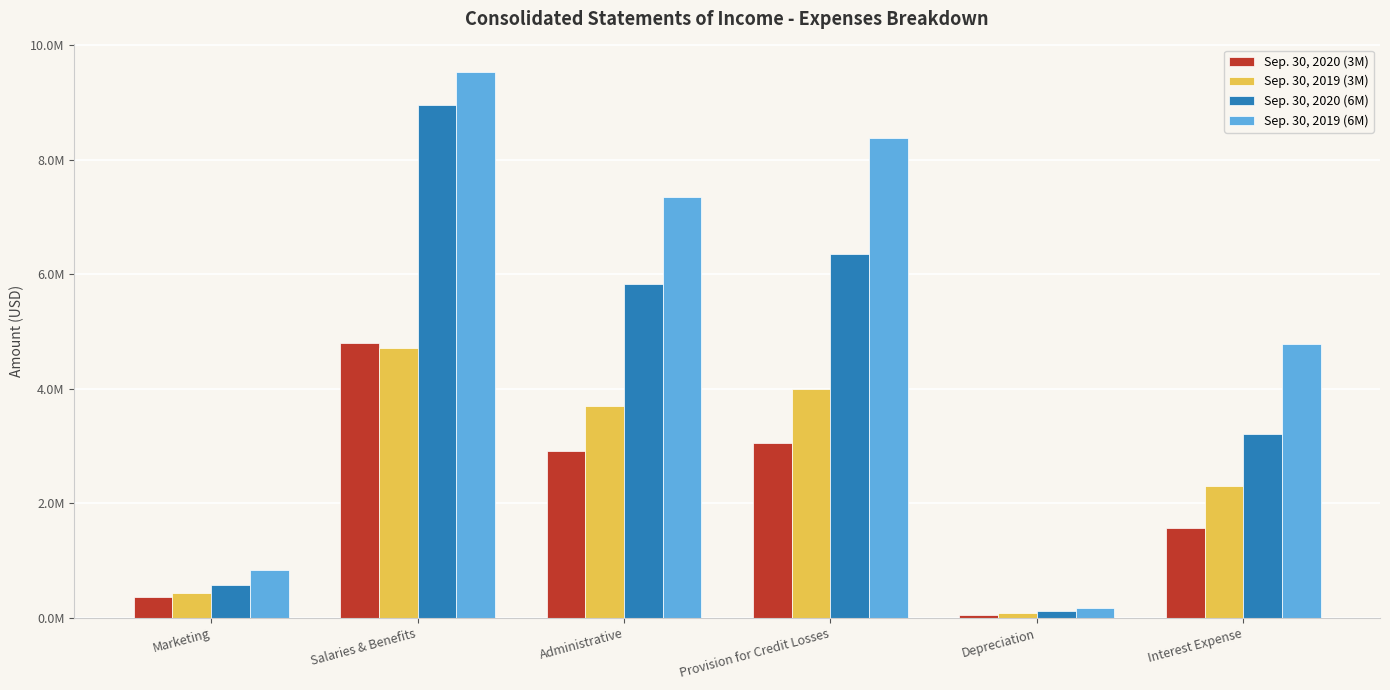

Reading left to right, what are all the values shown in this chart?

Sep. 30, 2020 (3M): 358000	4798000	2923000	3050000	52000	1569000
Sep. 30, 2019 (3M): 427000	4718000	3699000	4000000	83000	2298000
Sep. 30, 2020 (6M): 577000	8950000	5826000	6350000	121000	3218000
Sep. 30, 2019 (6M): 838000	9539000	7351000	8385000	170000	4786000